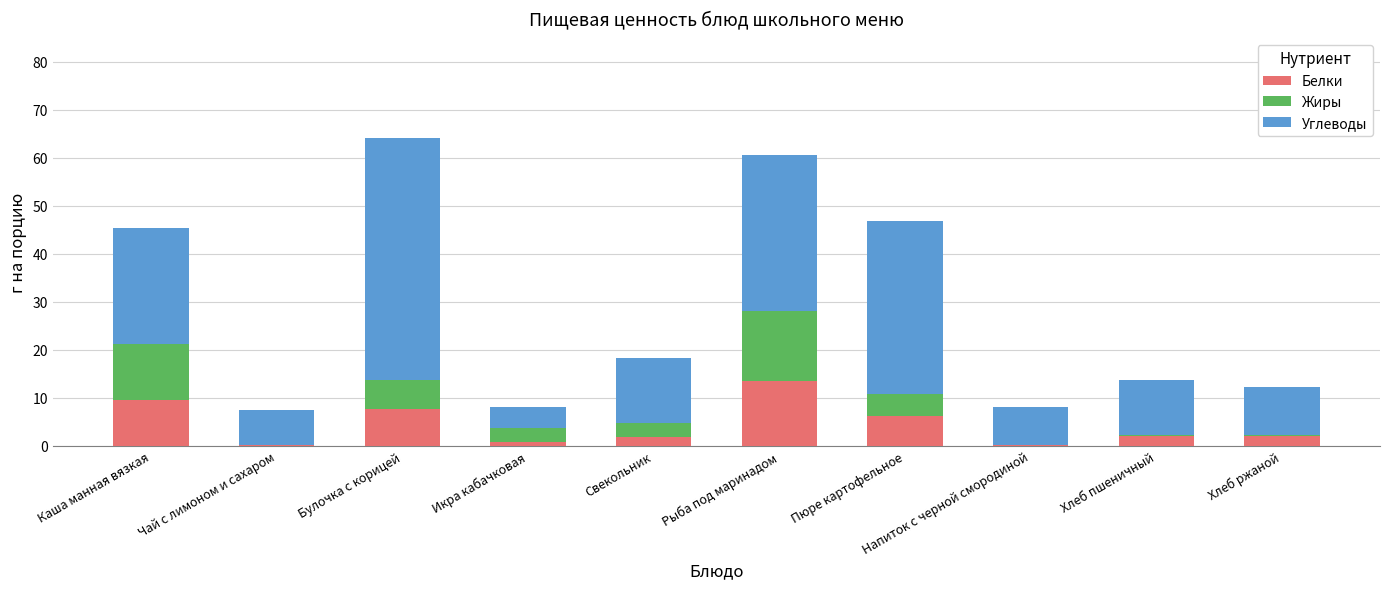

Count the number of data series in this chart.

3